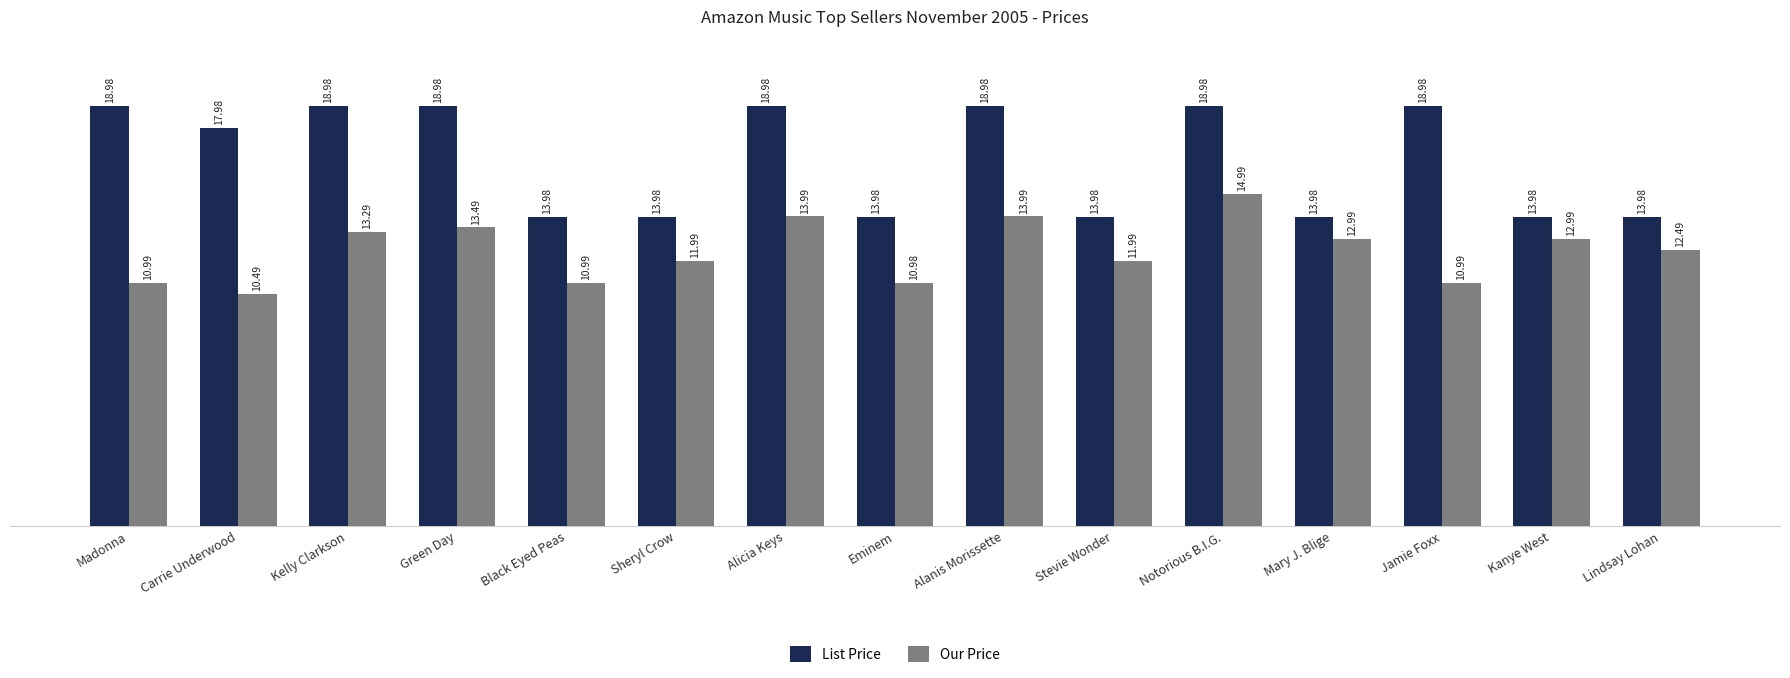

What is the minimum value for List Price?

14.0